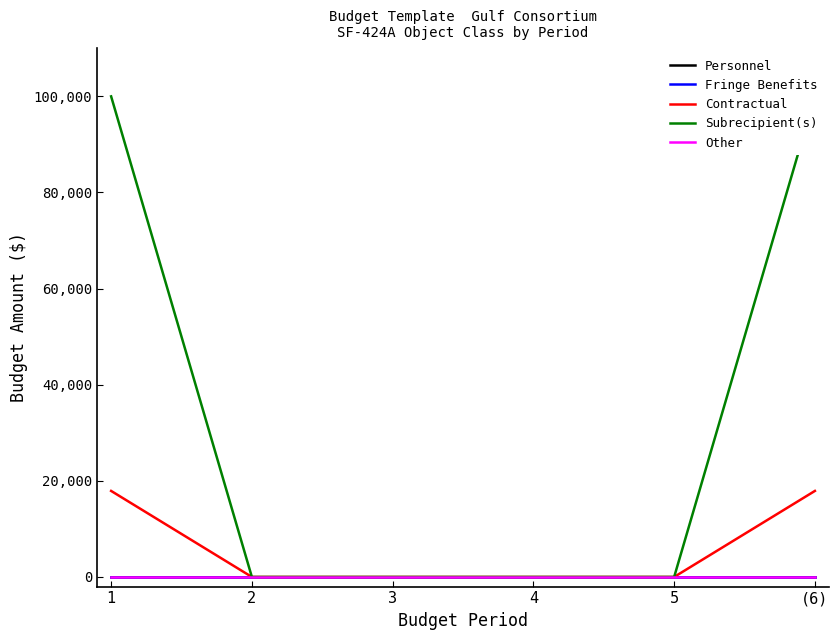

What are all the series names shown in the legend?

Personnel, Fringe Benefits, Contractual, Subrecipient(s), Other